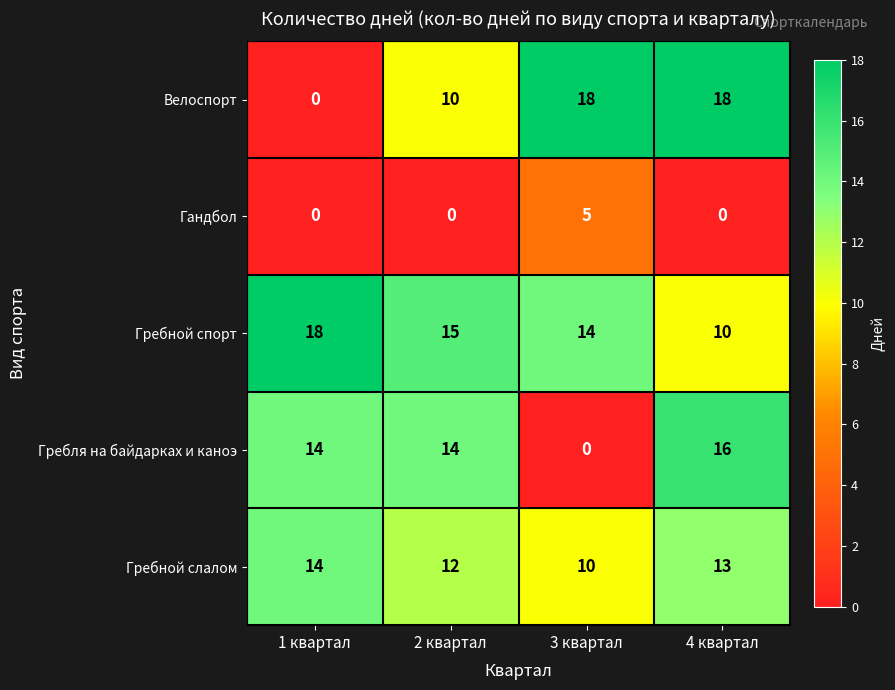

Is it true that Гандбол equals 2 at 4 квартал?

False